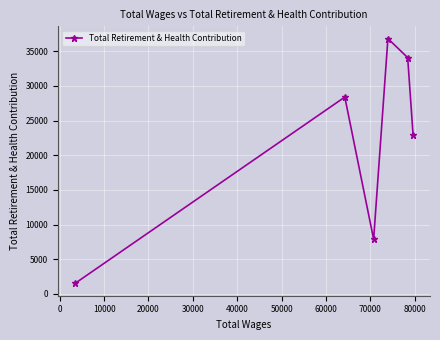

Reading left to right, list all the values displayed in this chart.

1497	28382	7869	36818	34071	22885